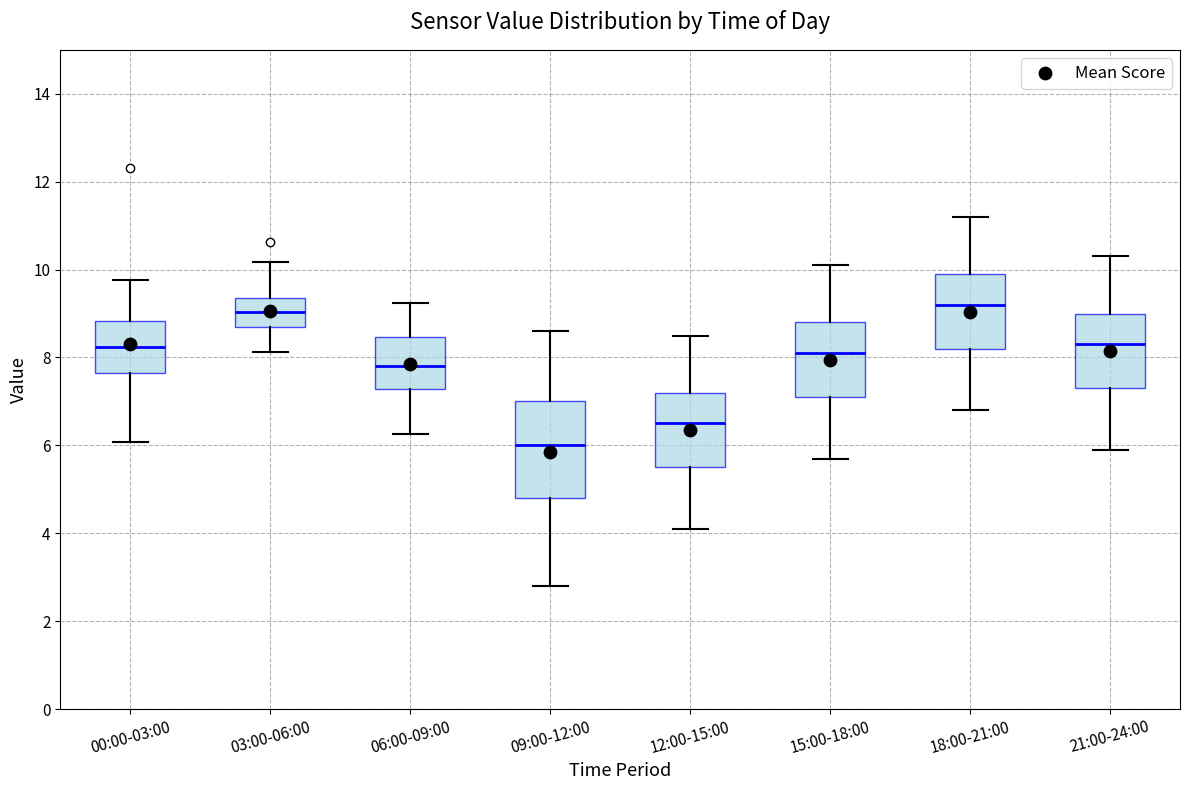

Reading left to right, read every box against the y-axis: the position of its median line, the range the box covers, and the ends of its whiskers. The values are not printed on the chart, so give them approximately, as read against the axis.

00:00-03:00: median 8.2, box 7.6 to 8.8, whiskers 6.0 to 9.8
03:00-06:00: median 9.0, box 8.6 to 9.4, whiskers 8.2 to 10.2
06:00-09:00: median 7.8, box 7.2 to 8.4, whiskers 6.2 to 9.2
09:00-12:00: median 6.0, box 4.8 to 7.0, whiskers 2.8 to 8.6
12:00-15:00: median 6.6, box 5.6 to 7.2, whiskers 4.2 to 8.6
15:00-18:00: median 8.2, box 7.2 to 8.8, whiskers 5.8 to 10.2
18:00-21:00: median 9.2, box 8.2 to 10.0, whiskers 6.8 to 11.2
21:00-24:00: median 8.4, box 7.4 to 9.0, whiskers 6.0 to 10.4